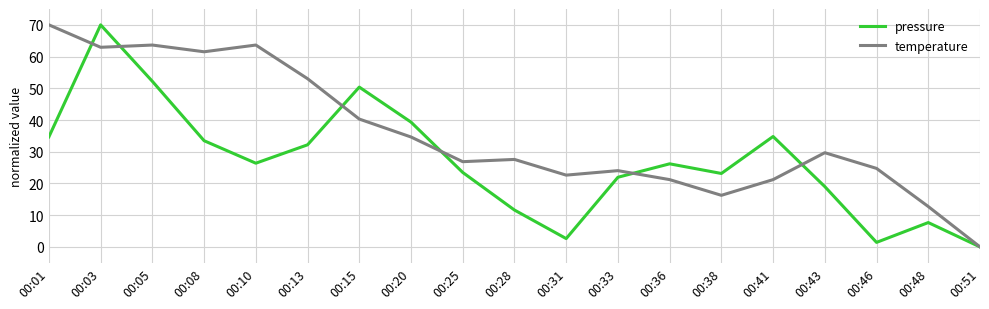

In pressure, how many points are higher than both neighbors (excluding endpoints)?

5